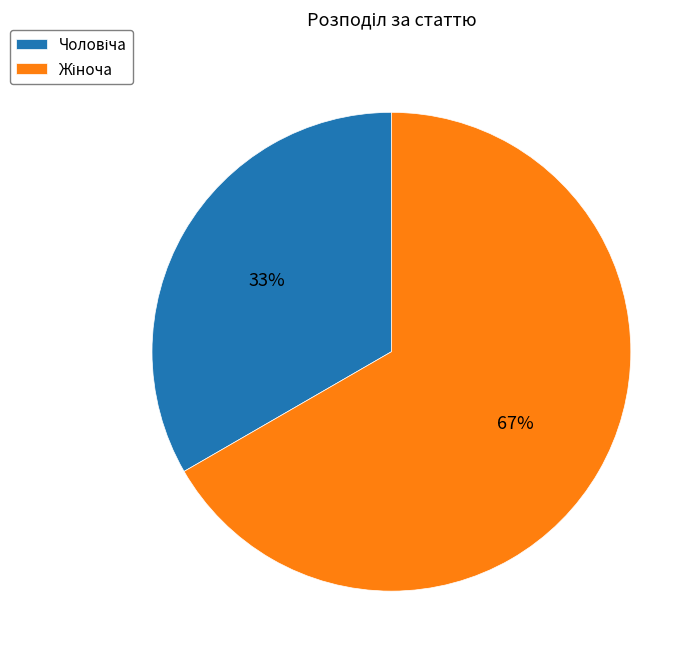

Is there a majority slice in this chart?

Yes